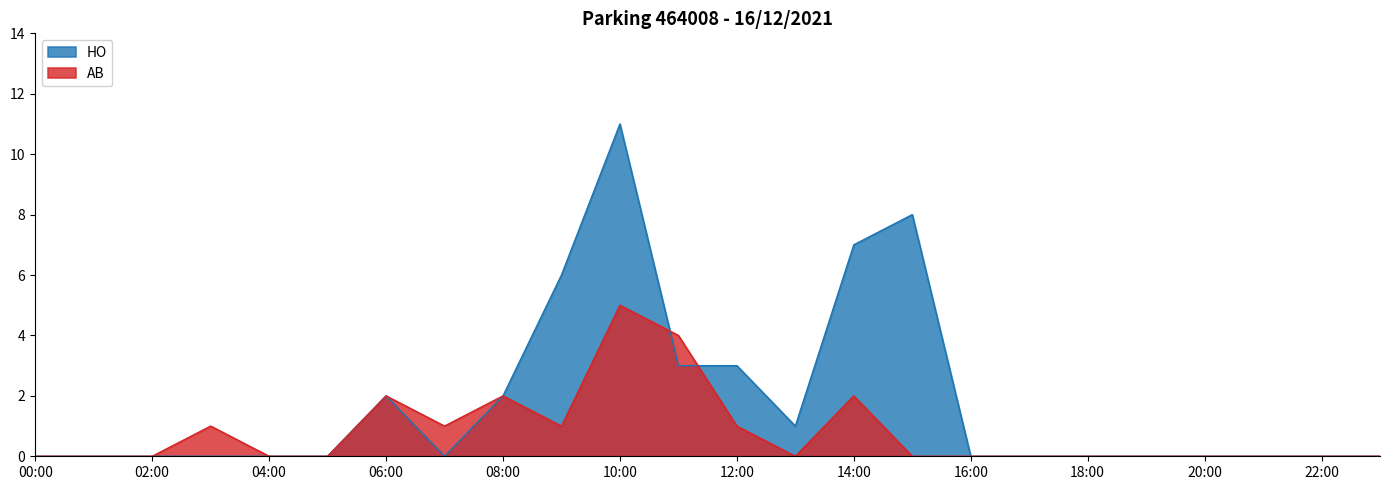

Does the chart display data point markers on the line(s)?

No